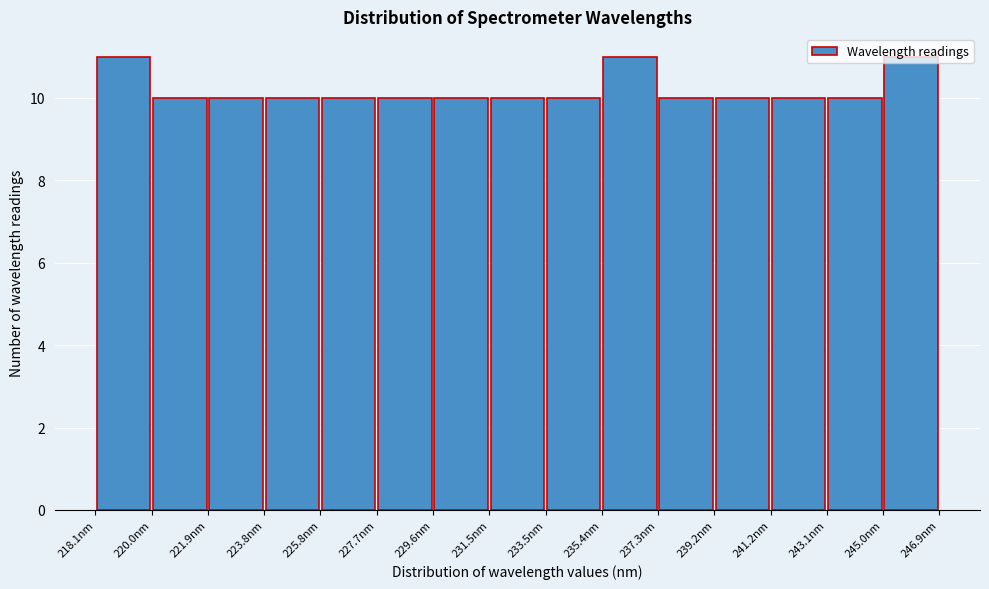

How tall is the bar that spans 241.2 to 243.0 on the x-axis? Neither the bar edges nor the heights are printed on the chart, so give them approximately, as read against the axes.

10